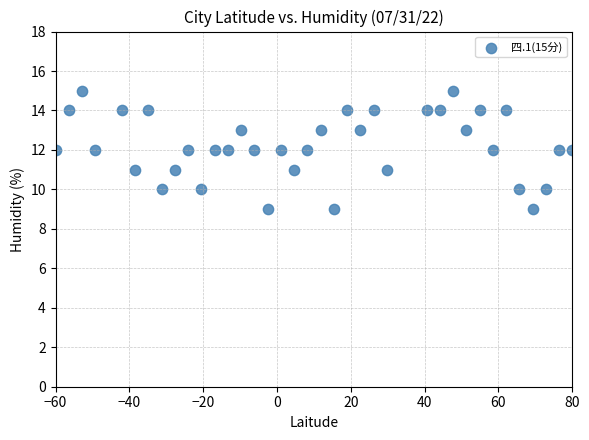

What is the range of Y values (max minus min)?

6